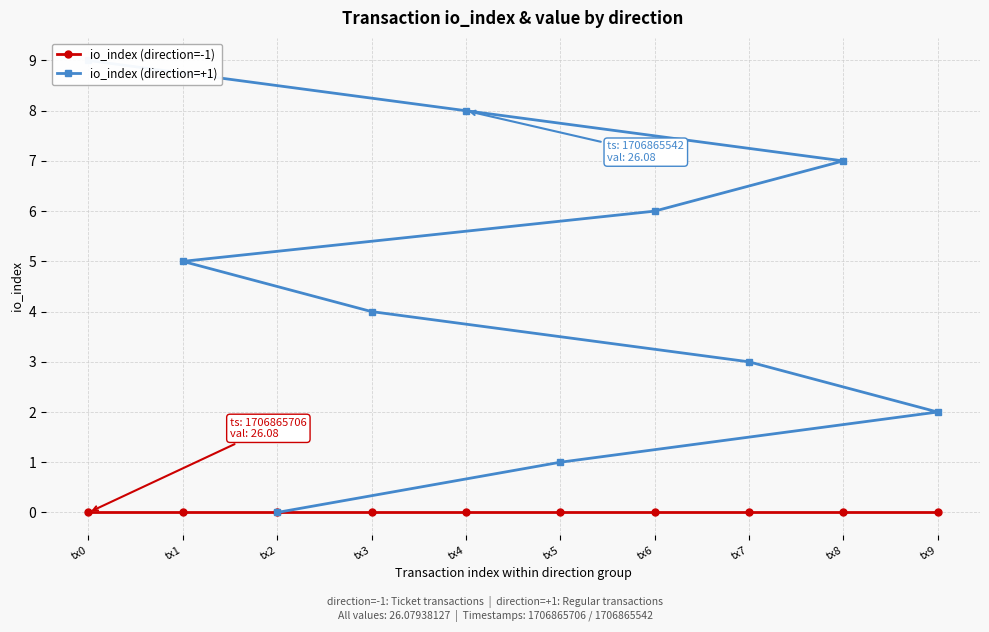

What is the greatest value displayed?

9